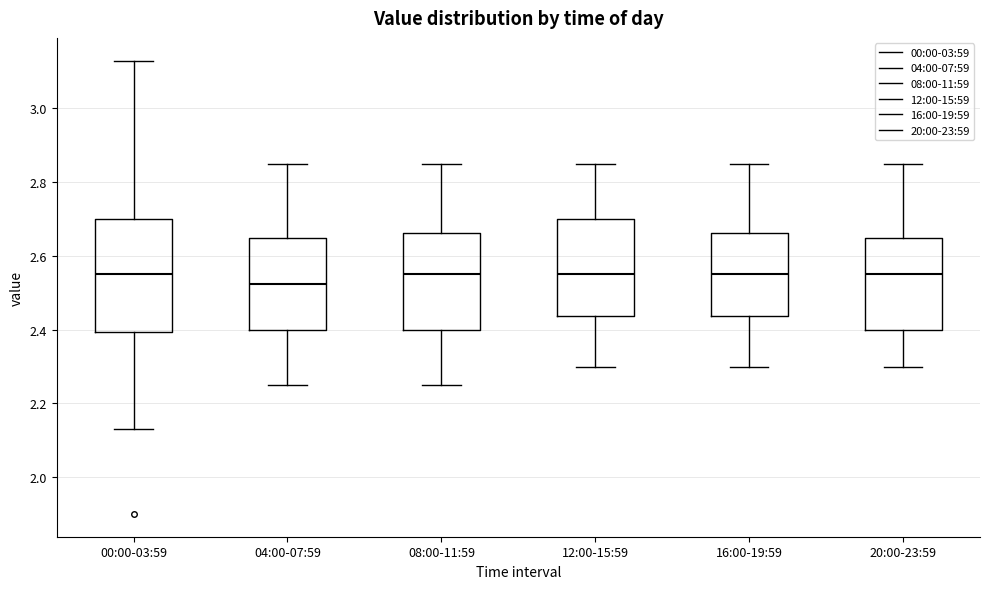

Which box is the tallest, from its lower edge to its upper edge?

00:00-03:59